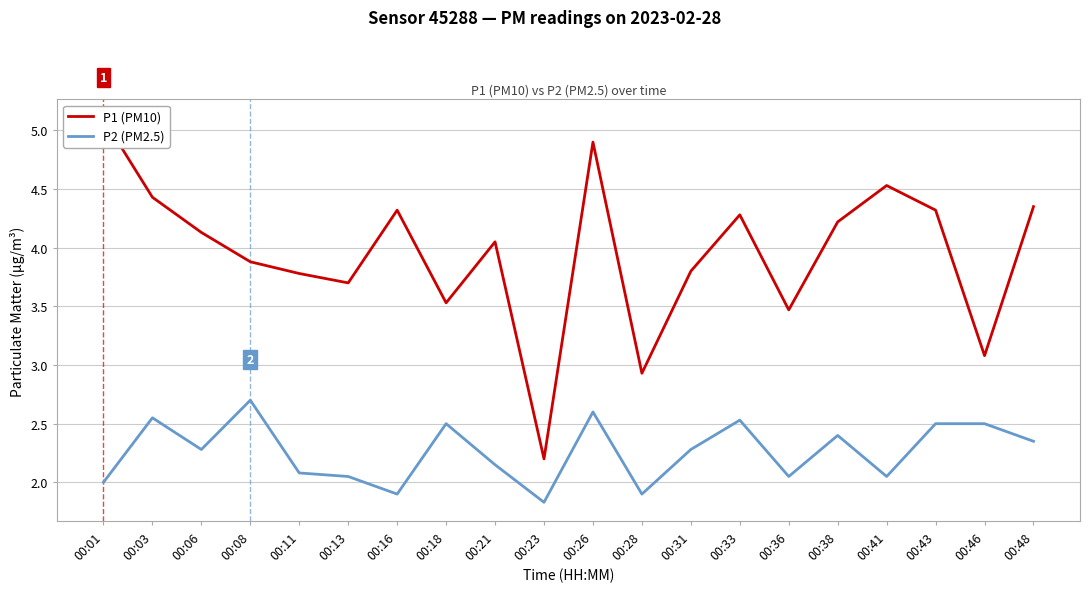

Reading right to left, extract all data points from this chart.

P1 (PM10): 4.3	3.1	4.3	4.5	4.2	3.5	4.3	3.8	2.9	4.9	2.2	4.0	3.5	4.3	3.7	3.8	3.9	4.1	4.4	5.1
P2 (PM2.5): 2.4	2.5	2.5	2.0	2.4	2.0	2.5	2.3	1.9	2.6	1.8	2.1	2.5	1.9	2.0	2.1	2.7	2.3	2.5	2.0